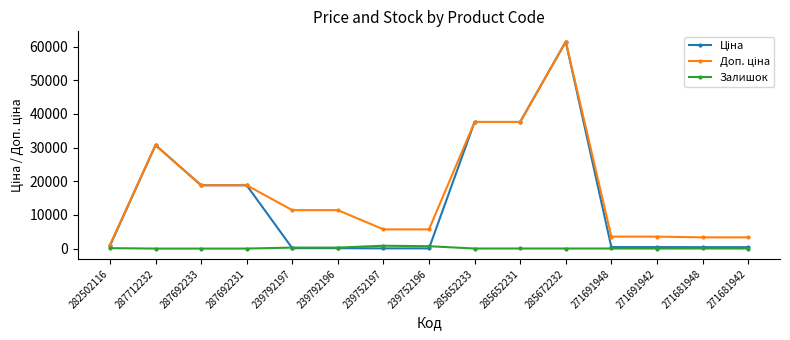

How many distinct data groups are displayed?

3